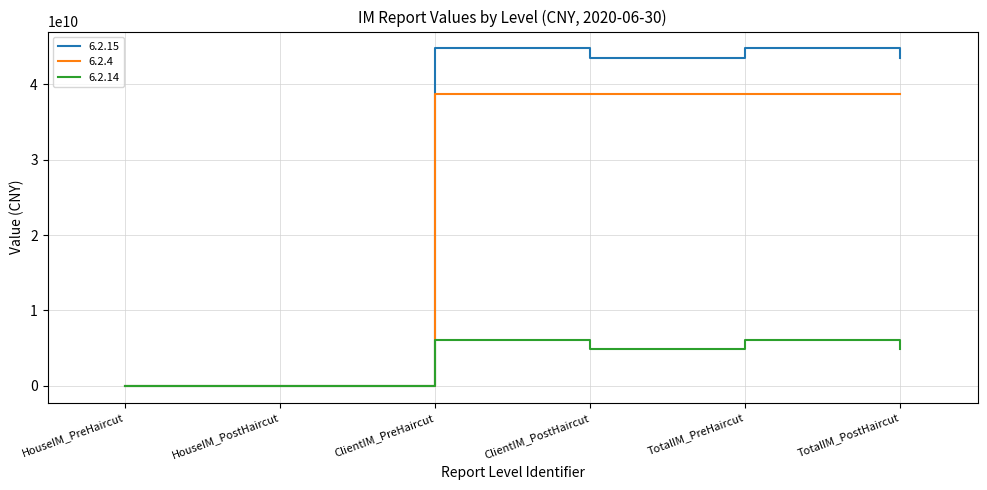

Which series has the widest spread of values?

6.2.15